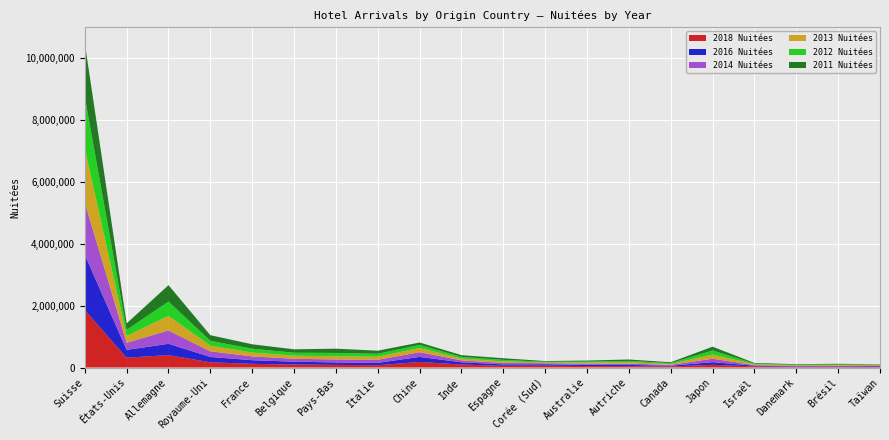

Reading left to right, what are all the values shown in this chart?

2018 Nuitées: 1859775	317038	401671	169437	119071	97190	85112	73642	180223	97520	53913	59822	47033	41094	33303	86598	36262	20524	22637	29924
2016 Nuitées: 1788122	252440	365504	172384	117457	91159	79612	75989	162410	71580	47415	46270	38538	42192	24710	86831	22279	16406	16202	20198
2014 Nuitées: 1686985	230826	430458	181652	123092	94004	95563	101182	153340	61772	46352	33171	38178	43380	28493	111235	19731	15660	18684	14767
2013 Nuitées: 1749728	219040	473998	182989	126436	99572	102680	98756	136808	58619	51353	24400	37632	45566	28210	133829	26738	18690	21025	13201
2012 Nuitées: 1664782	200354	458966	156235	120791	95084	108116	95126	97866	54241	47965	22211	30455	41429	27061	132709	20536	16279	20914	11446
2011 Nuitées: 1739900	206637	531460	182109	143691	111188	137348	99338	77170	55826	52875	23480	33457	45831	28217	122269	22017	19381	21171	11572